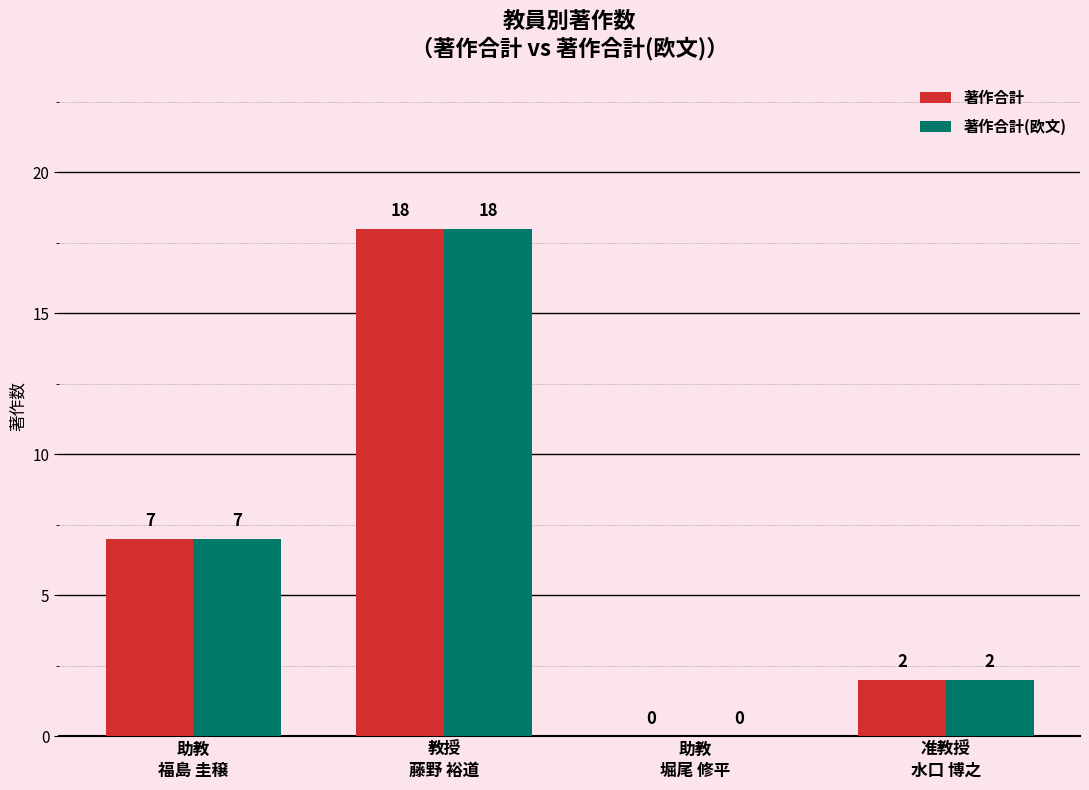

What is the maximum value shown in the chart?

18